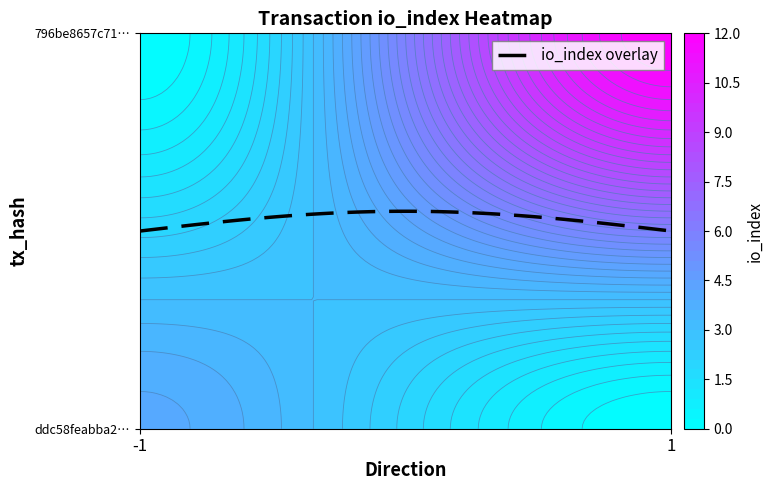

Which label corresponds to the largest value in the chart?

io_index